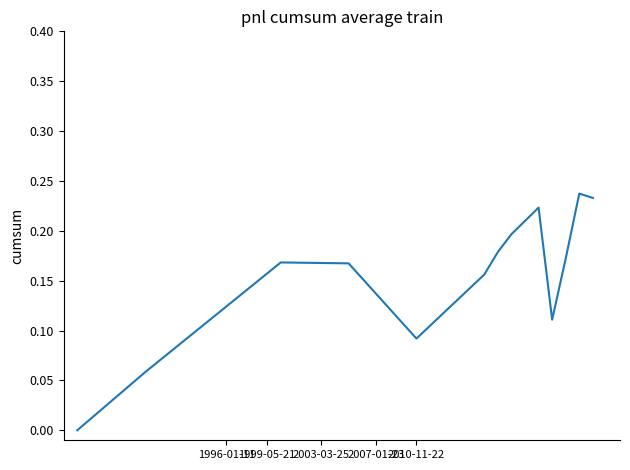

What is the value of the 10th point from the left?

0.2